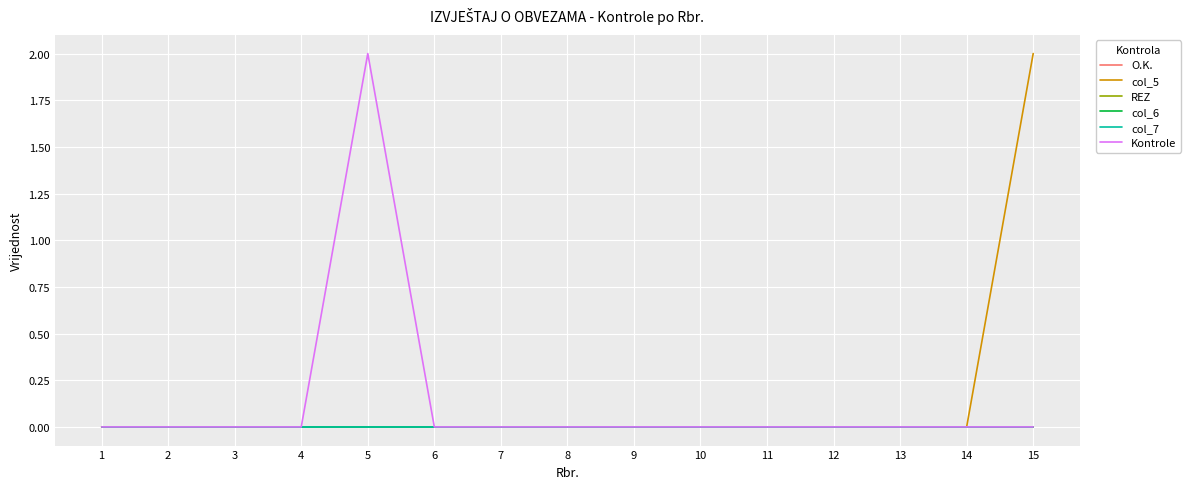

Is this an area chart (filled region under the line)?

No